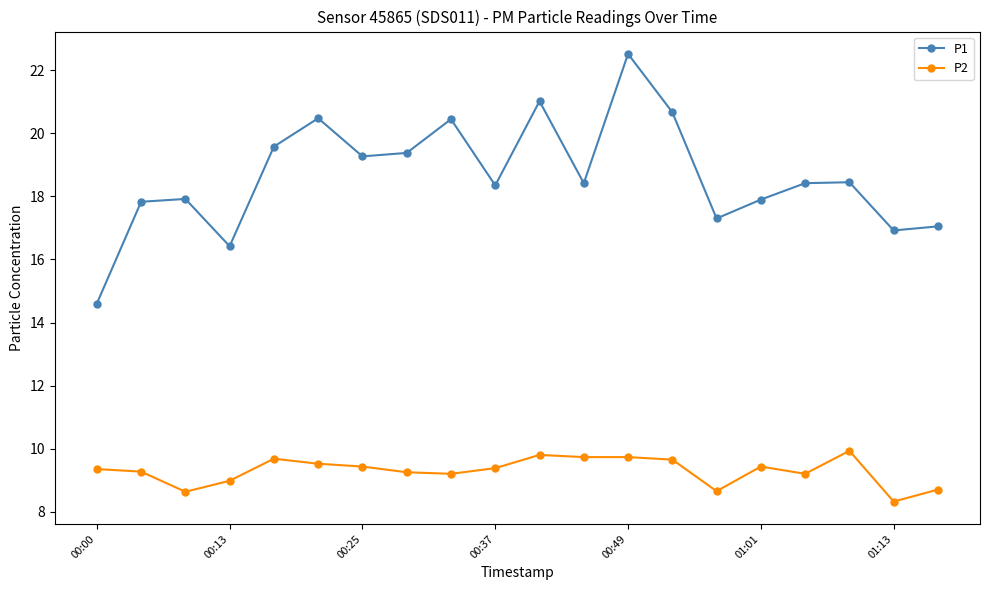

What is the average value of the P2 series?

9.3